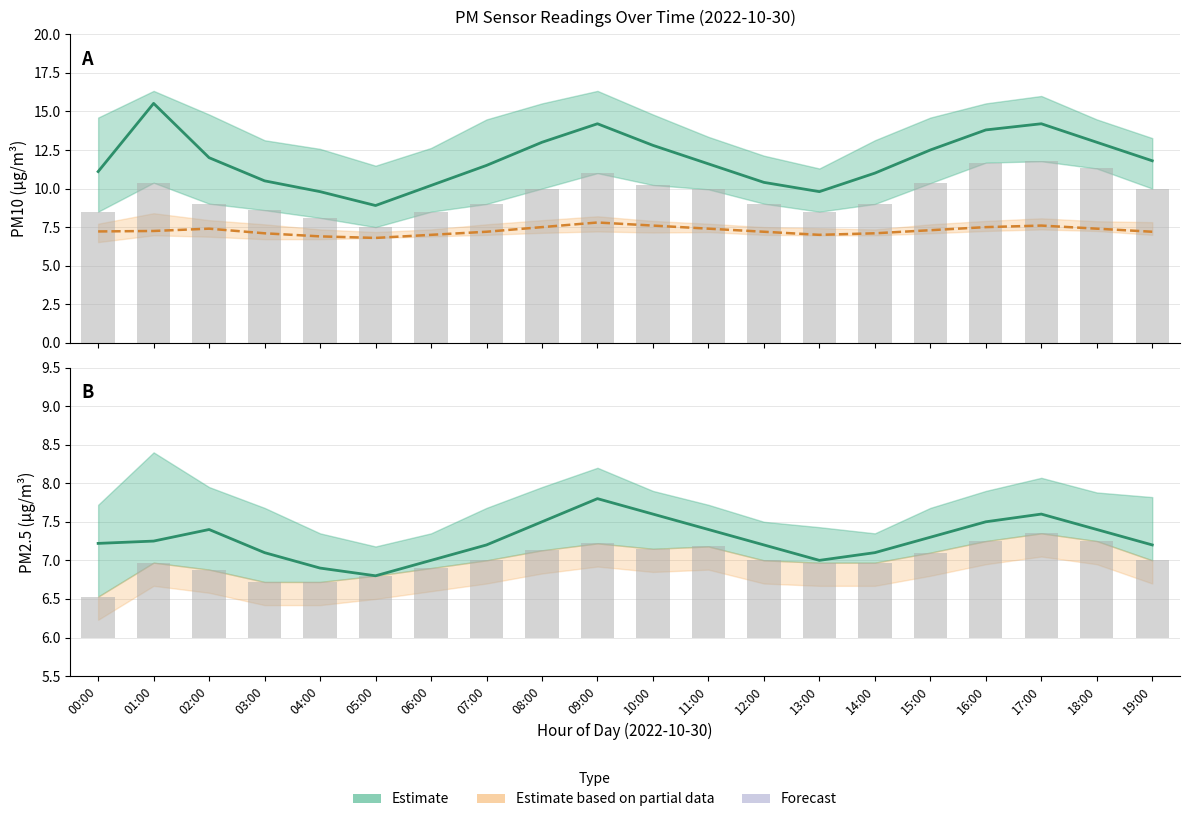

What is the label of the 11th bar from the left?

10:00